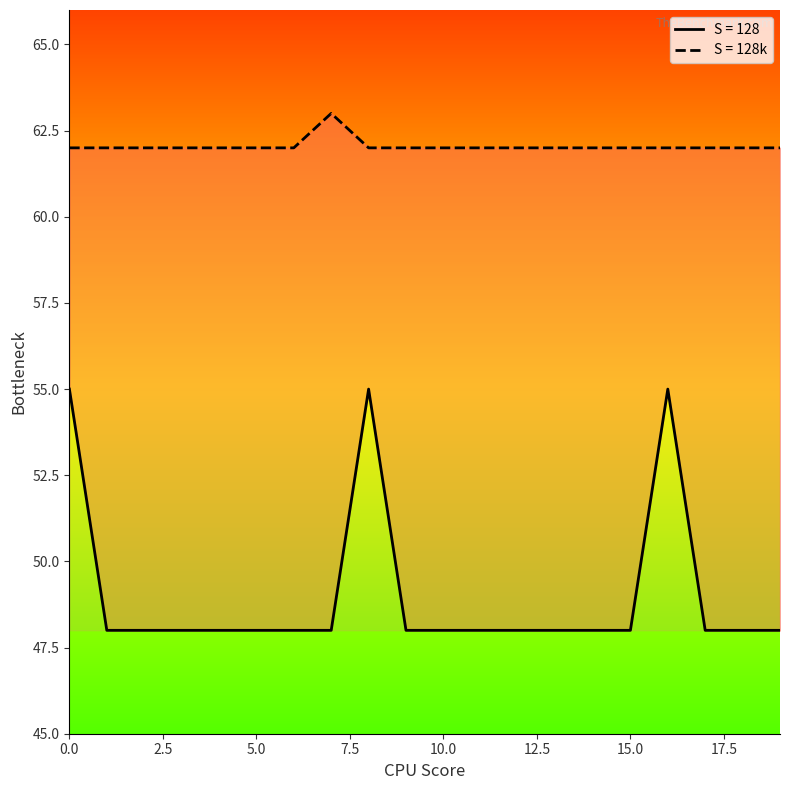

True or false: S = 128k and S = 128 intersect in this chart.

False